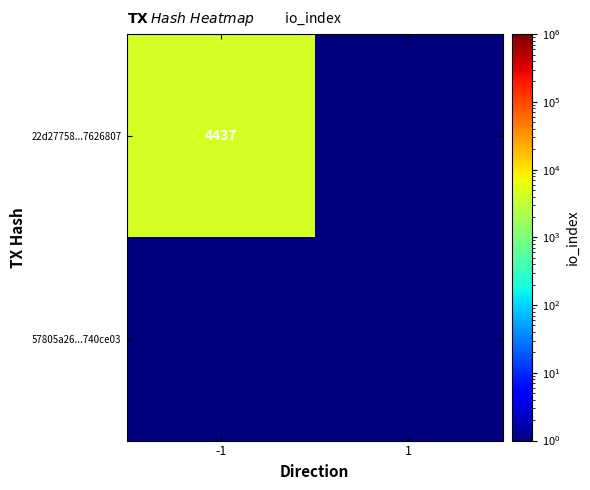

The 22d27758...7626807 series shows 4437.0 at -1. True or false?

True